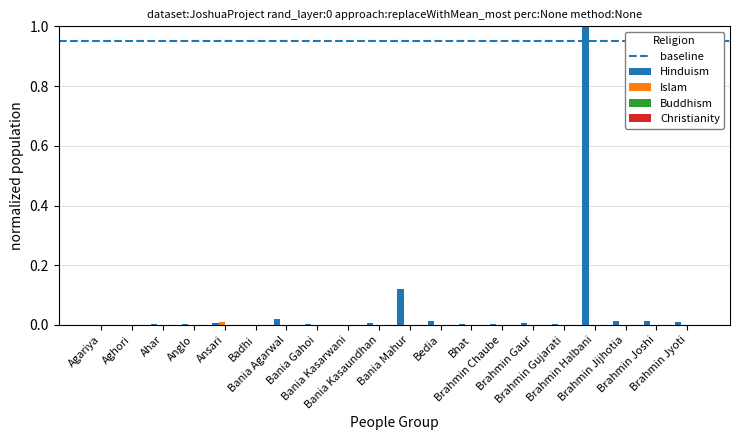

At which category does the chart reach its peak across all series?

Brahmin Halbani